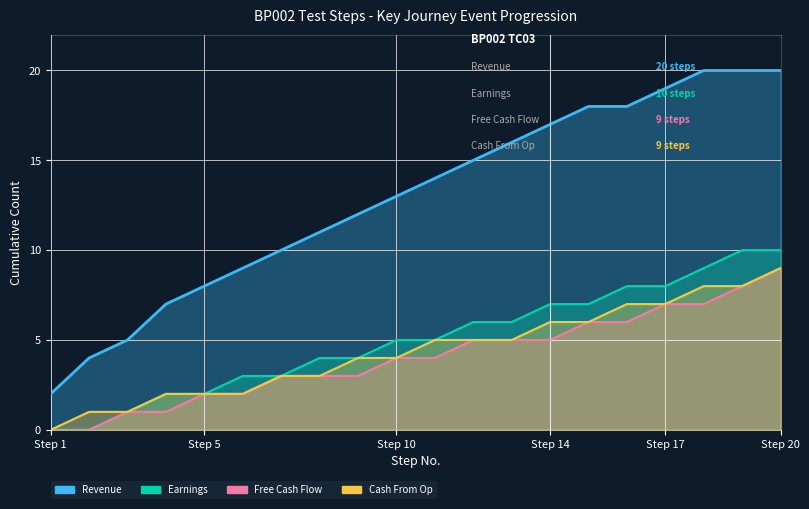

The value of Cash From Op at 5 is 1. True or false?

False